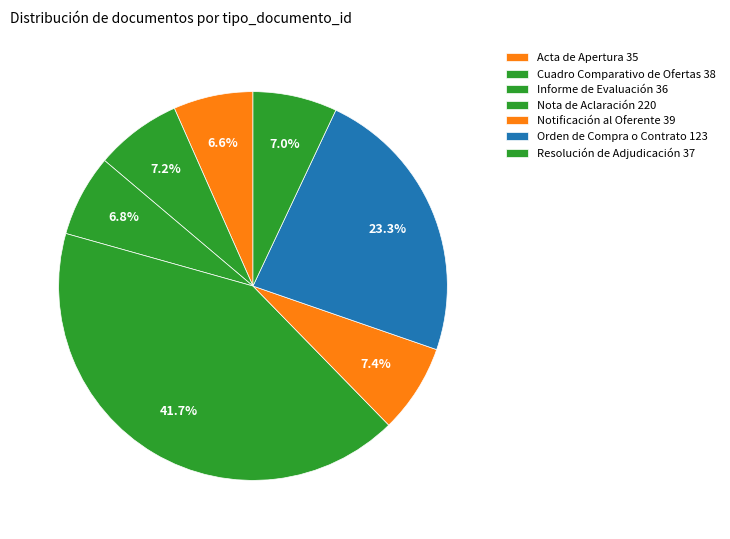

Which slice is the largest?

Nota de Aclaración